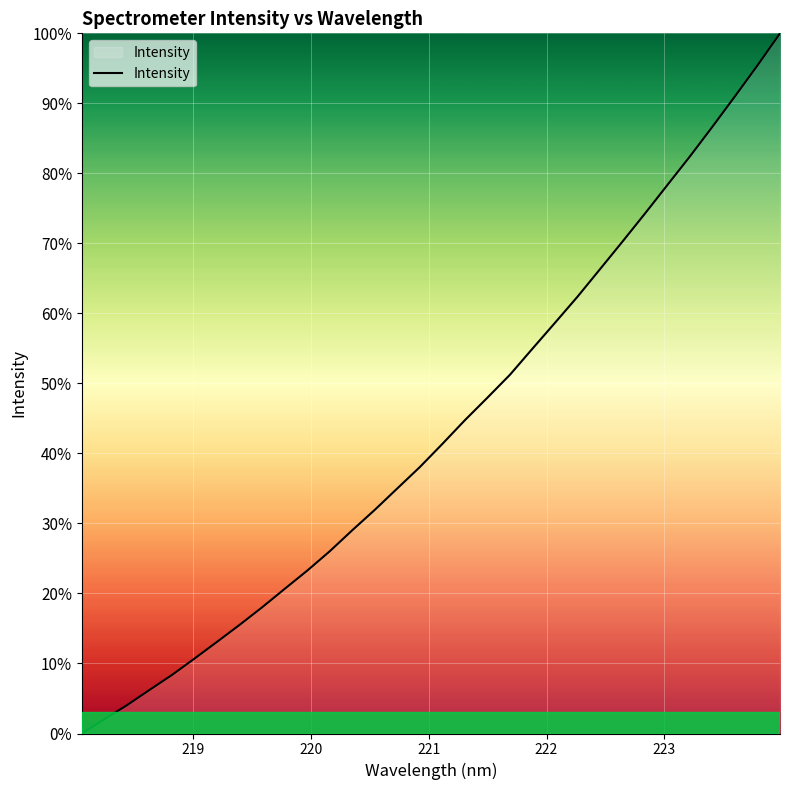

What is the difference between the maximum and minimum values?

100.0